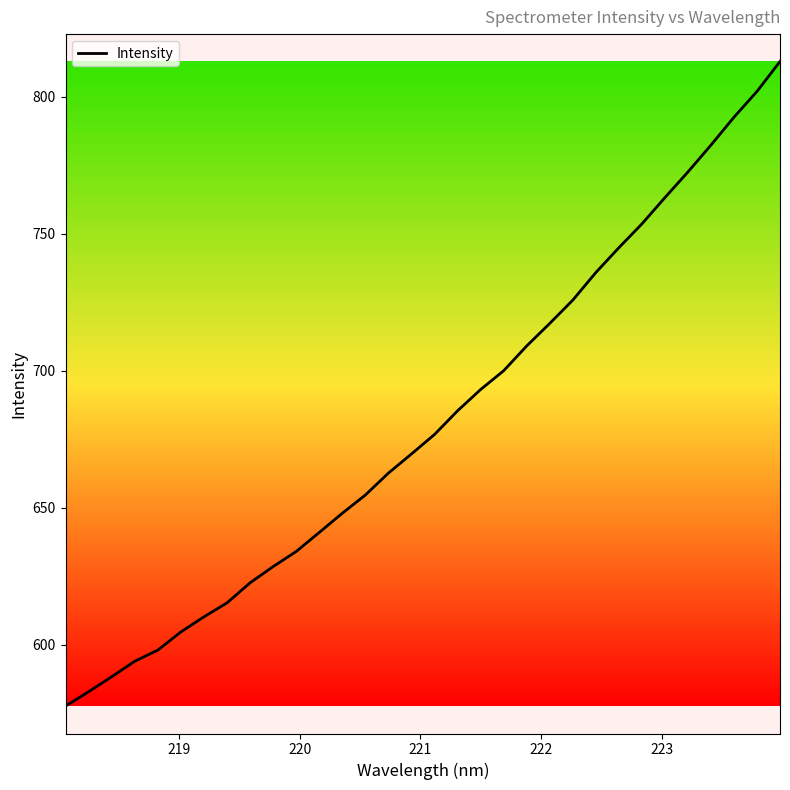

What is the difference between the second highest and second lowest values?

219.1